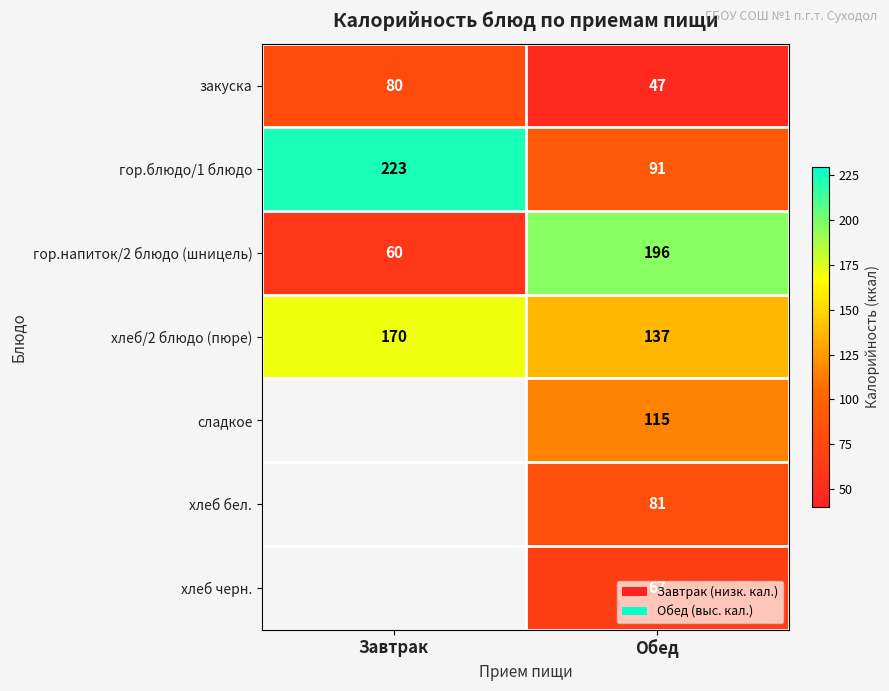

How many series are shown in this chart?

7